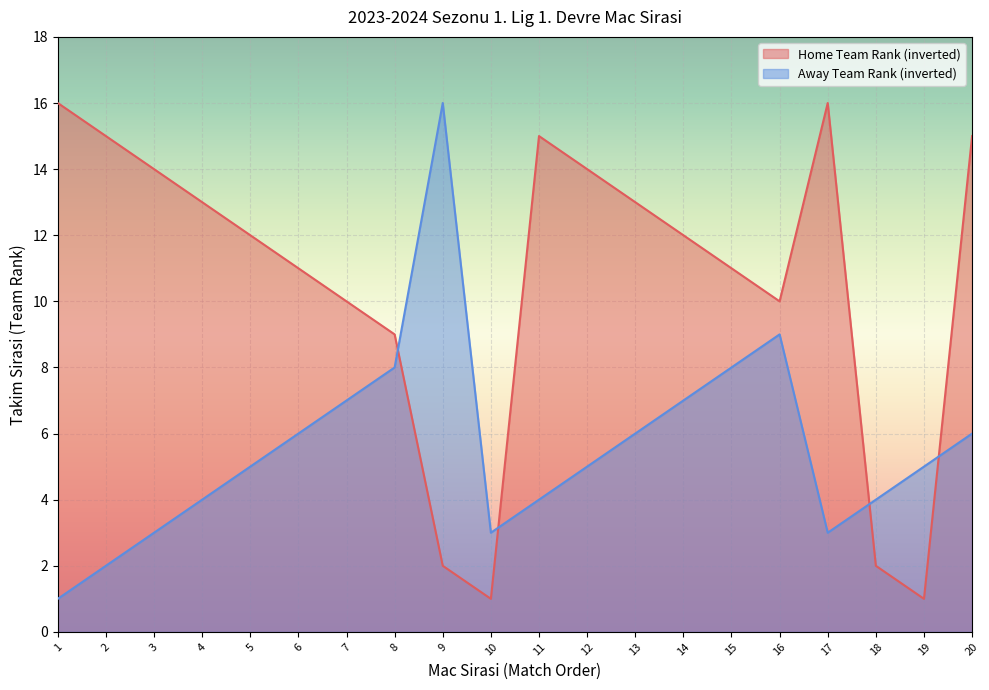

The Home Team Rank series shows 13 at 4. True or false?

True